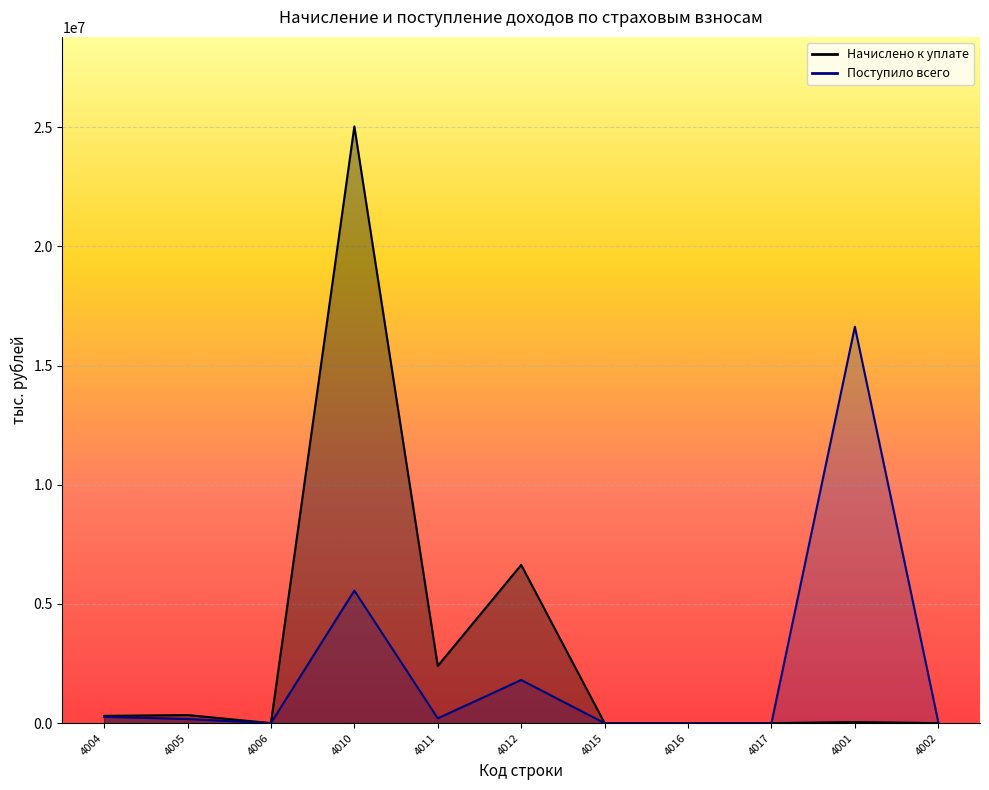

At which category does Начислено к уплате reach its first local peak?

4005